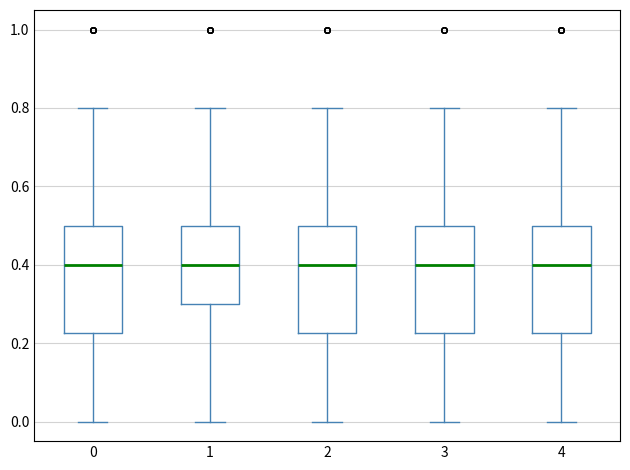

Reading left to right, read every box against the y-axis: the position of its median line, the range the box covers, and the ends of its whiskers. The values are not printed on the chart, so give them approximately, as read against the axis.

0: median 0.40, box 0.22 to 0.50, whiskers 0.00 to 0.80
1: median 0.40, box 0.30 to 0.50, whiskers 0.00 to 0.80
2: median 0.40, box 0.22 to 0.50, whiskers 0.00 to 0.80
3: median 0.40, box 0.22 to 0.50, whiskers 0.00 to 0.80
4: median 0.40, box 0.22 to 0.50, whiskers 0.00 to 0.80